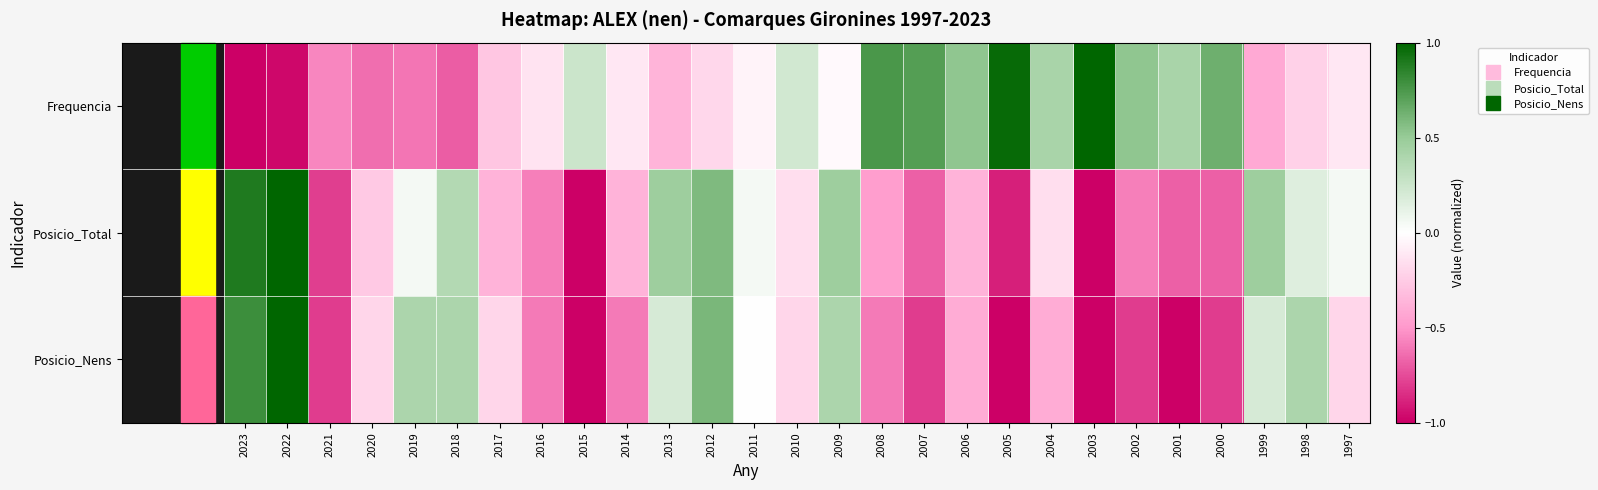

Reading left to right, extract all data points from this chart.

Frequencia: 2023=-1.0	2022=-1.0	2021=-0.6	2020=-0.6	2019=-0.6	2018=-0.7	2017=-0.3	2016=-0.1	2015=0.2	2014=-0.1	2013=-0.4	2012=-0.2	2011=-0.1	2010=0.2	2009=-0.0	2008=0.8	2007=0.7	2006=0.5	2005=1.0	2004=0.4	2003=1.0	2002=0.5	2001=0.4	2000=0.6	1999=-0.4	1998=-0.2	1997=-0.1
Posicio_Total: 2023=0.9	2022=1.0	2021=-0.8	2020=-0.3	2019=0.1	2018=0.4	2017=-0.4	2016=-0.6	2015=-1.0	2014=-0.4	2013=0.5	2012=0.6	2011=0.1	2010=-0.2	2009=0.5	2008=-0.5	2007=-0.7	2006=-0.4	2005=-0.9	2004=-0.2	2003=-1.0	2002=-0.6	2001=-0.7	2000=-0.7	1999=0.5	1998=0.2	1997=0.1
Posicio_Nens: 2023=0.8	2022=1.0	2021=-0.8	2020=-0.2	2019=0.4	2018=0.4	2017=-0.2	2016=-0.6	2015=-1.0	2014=-0.6	2013=0.2	2012=0.6	2011=0.0	2010=-0.2	2009=0.4	2008=-0.6	2007=-0.8	2006=-0.4	2005=-1.0	2004=-0.4	2003=-1.0	2002=-0.8	2001=-1.0	2000=-0.8	1999=0.2	1998=0.4	1997=-0.2